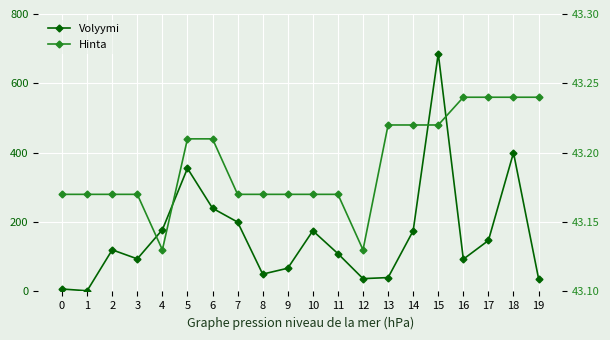

In Volyymi, how many points are higher than both neighbors (excluding endpoints)?

5